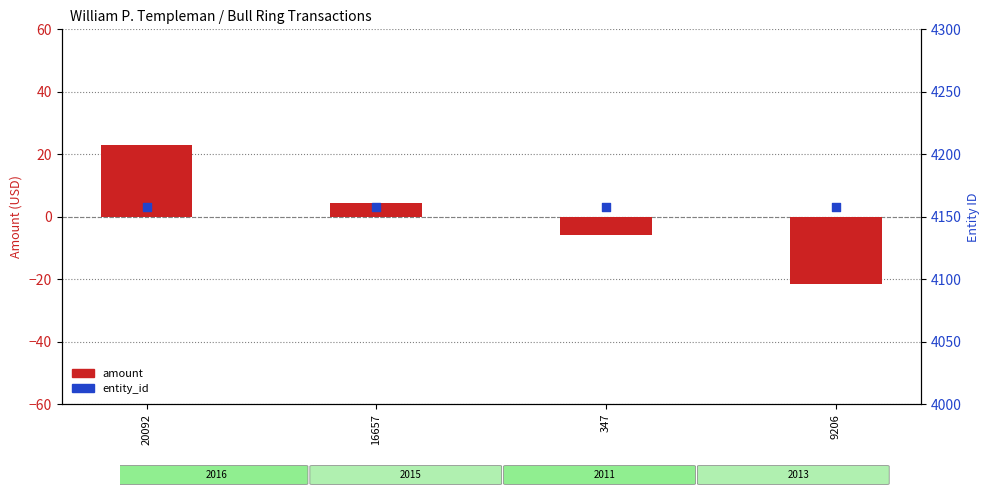

Which series has the largest total across all categories?

entity_id